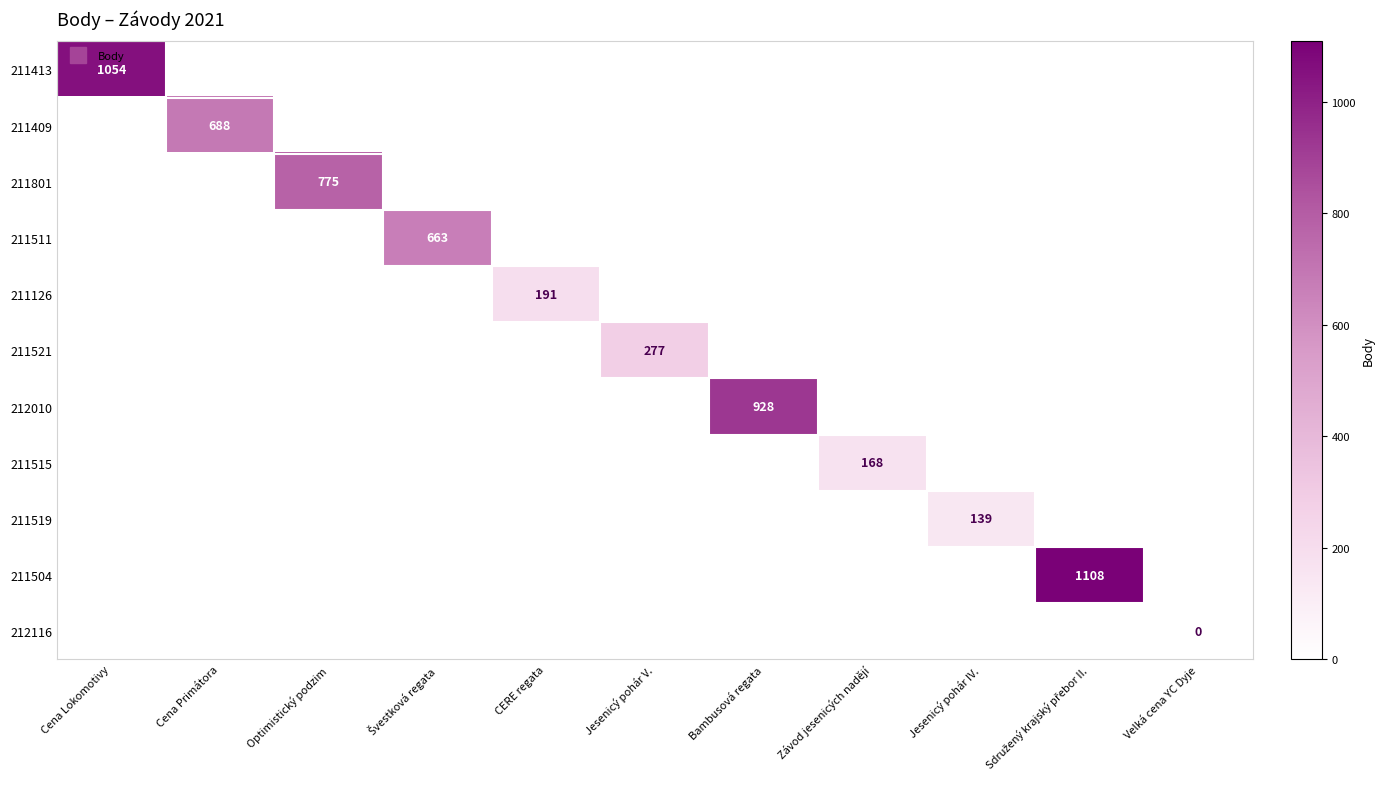

Is the value of 211413 at Bambusová regata greater than the value of 211511 at Závod jesenicých nadějí?

No